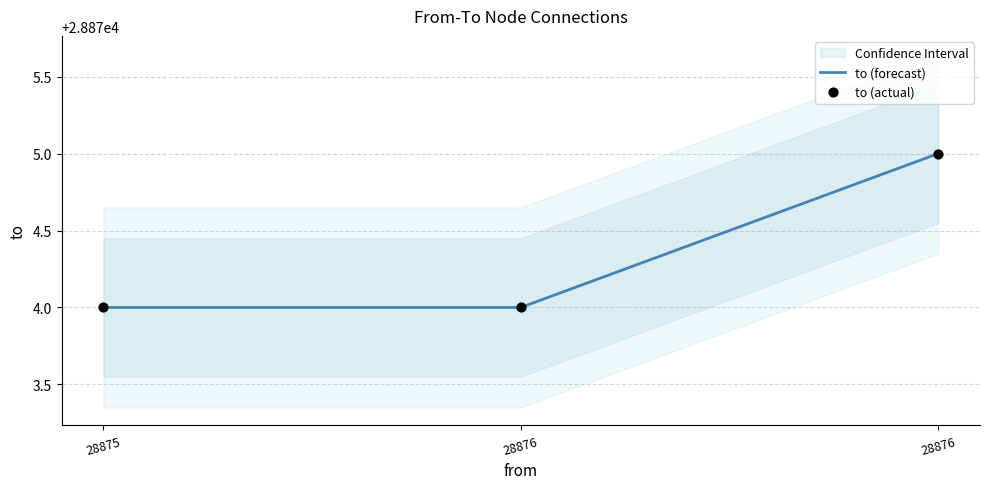

What are all the series names shown in the legend?

to (forecast), to (actual)